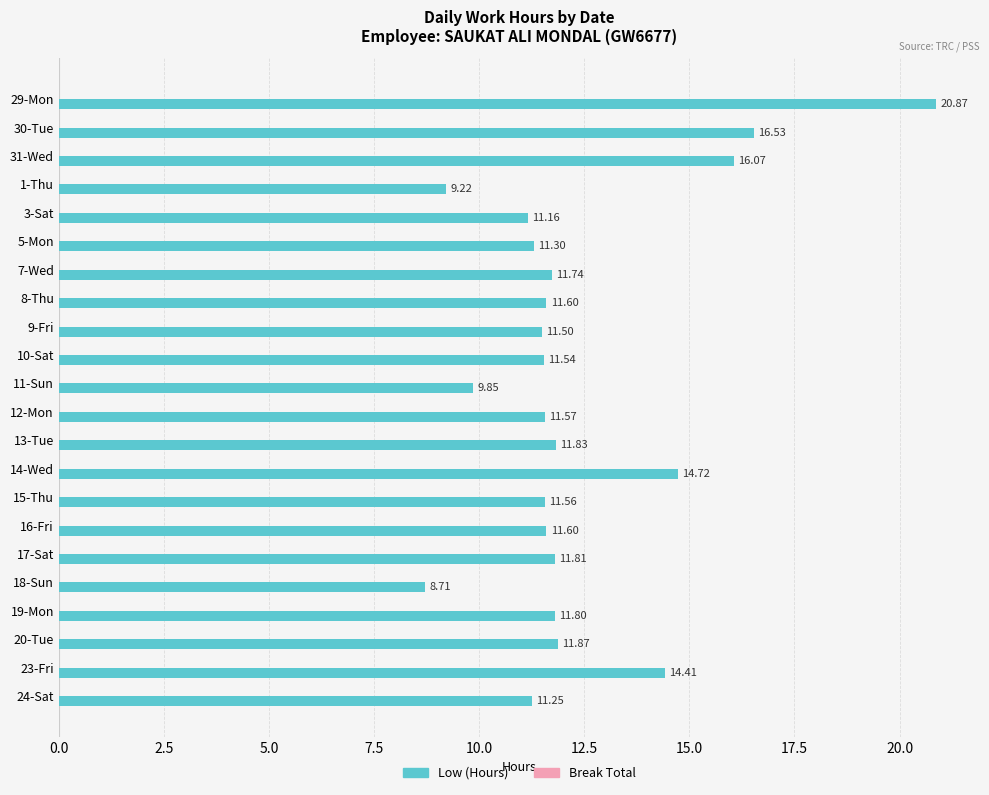

Count the number of data series in this chart.

1